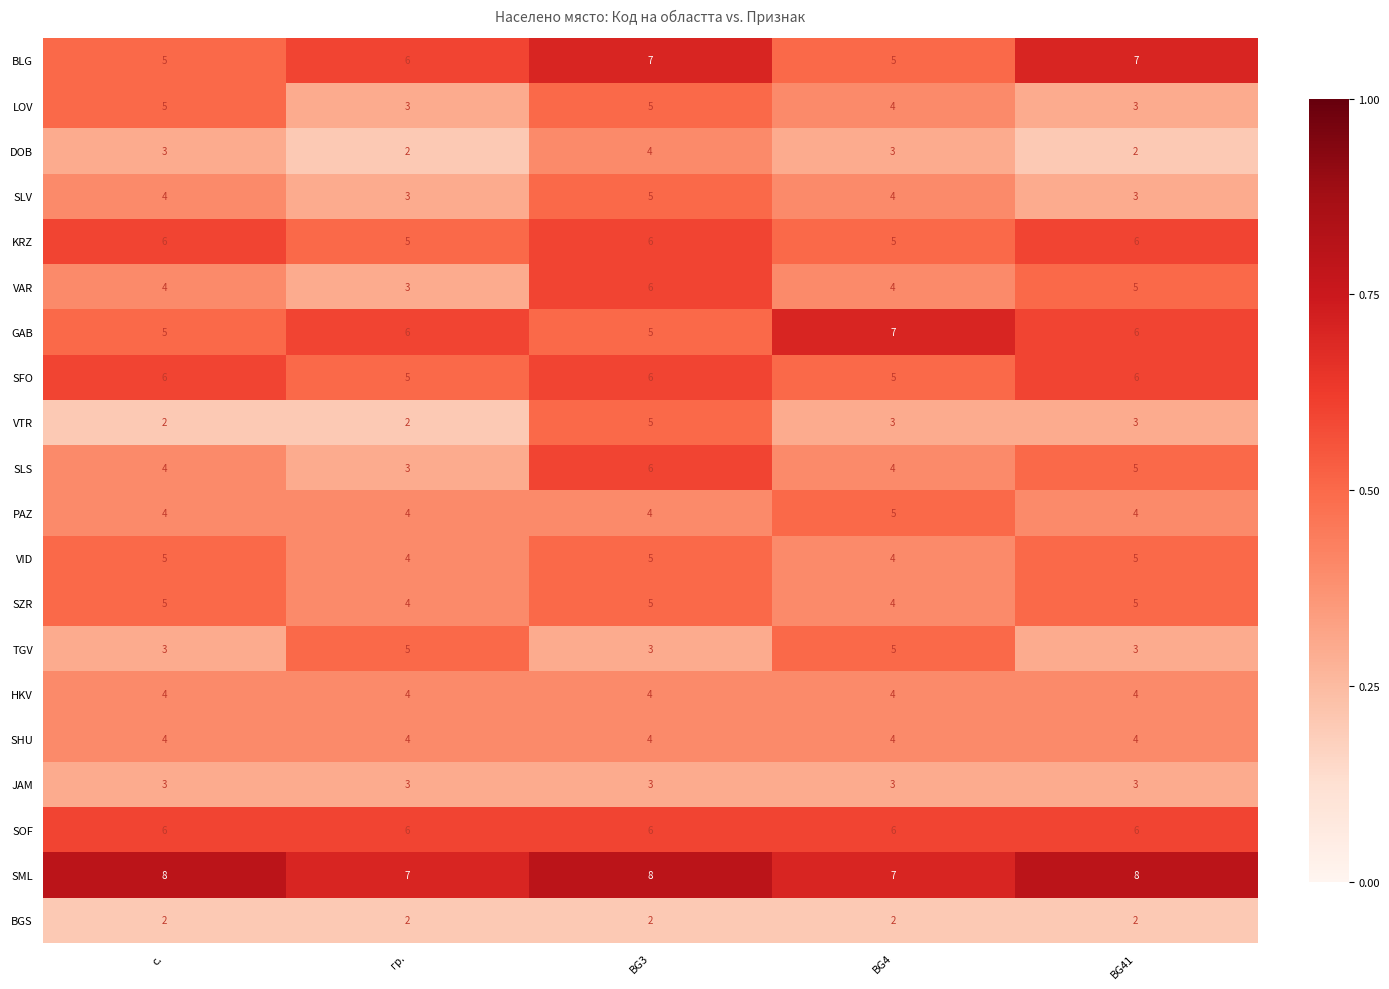

Is it true that VID equals 1 at BG4?

False